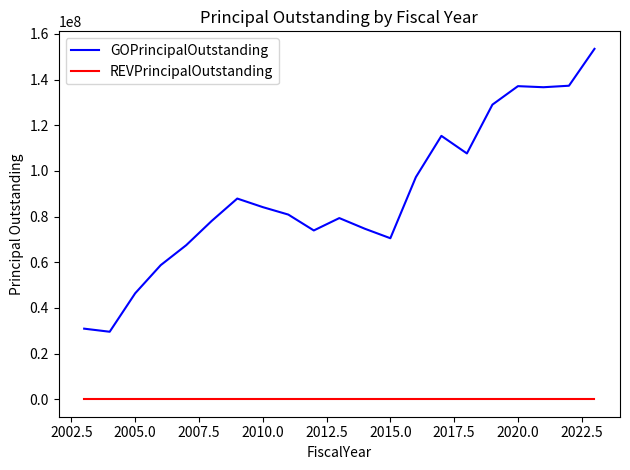

Does the chart display data point markers on the line(s)?

No